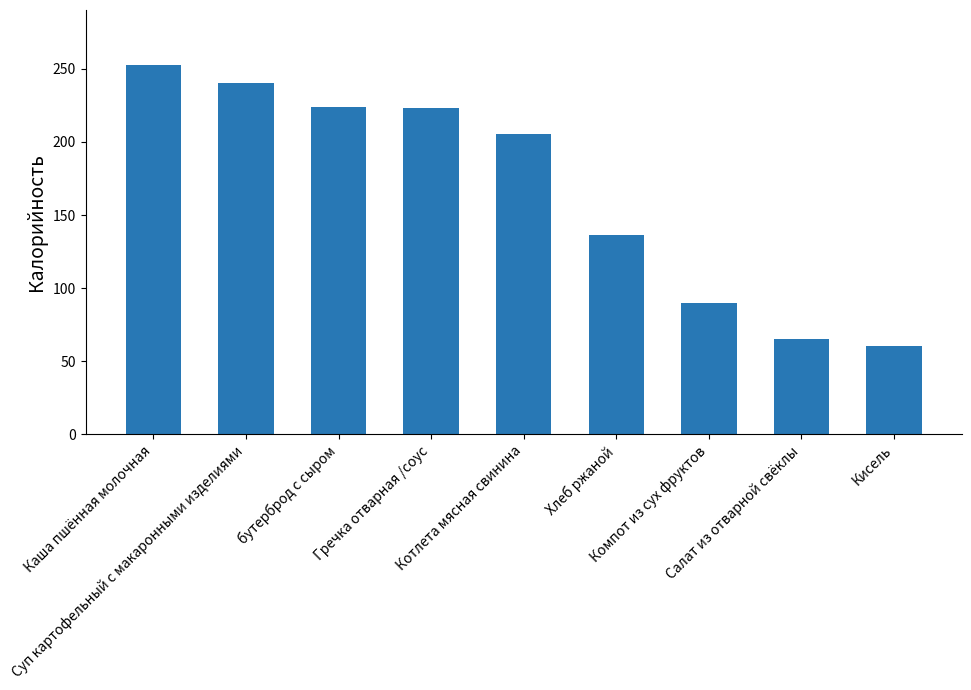

What is the maximum value shown in the chart?

252.4